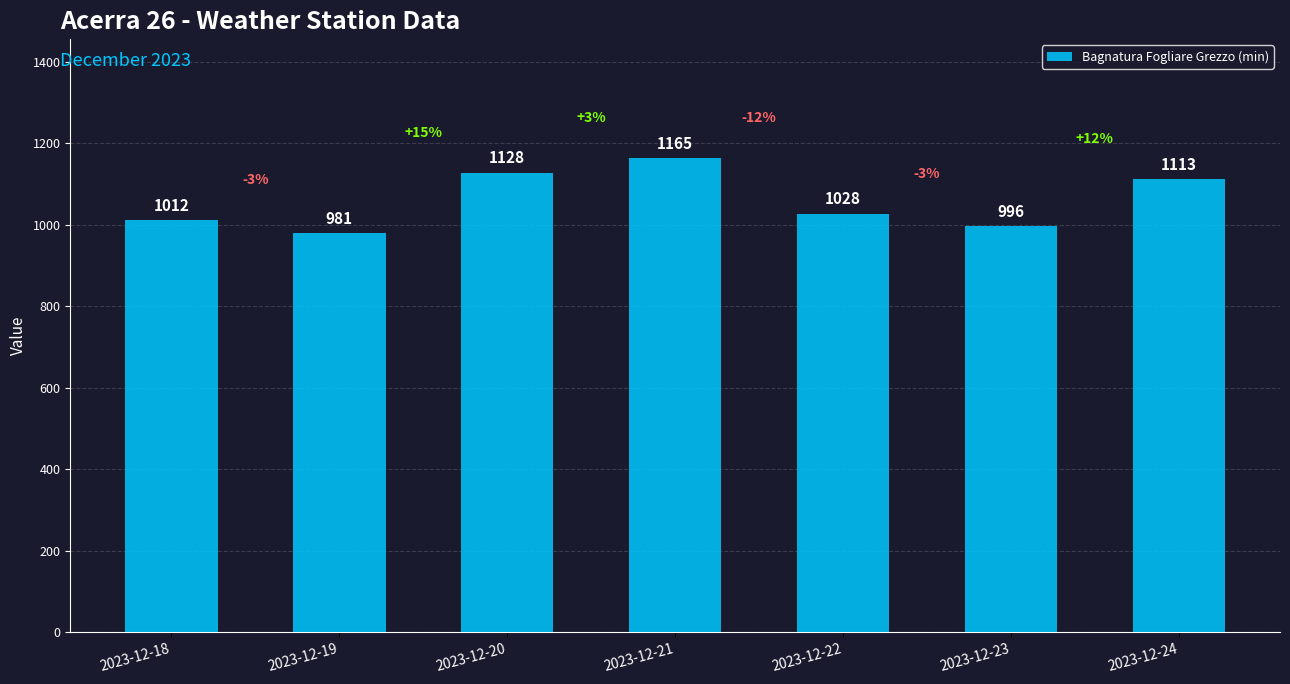

Rank the categories by value from highest to lowest.

2023-12-21, 2023-12-20, 2023-12-24, 2023-12-22, 2023-12-18, 2023-12-23, 2023-12-19